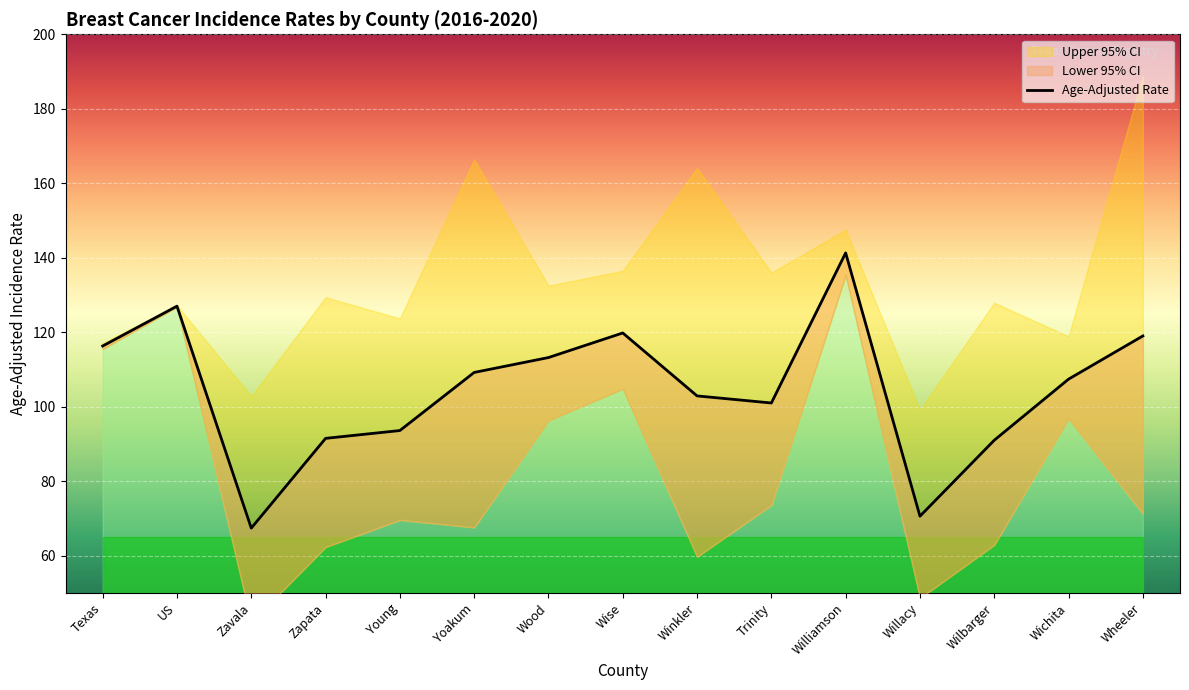

What is the lowest value of the Age-Adjusted Rate series?

67.4